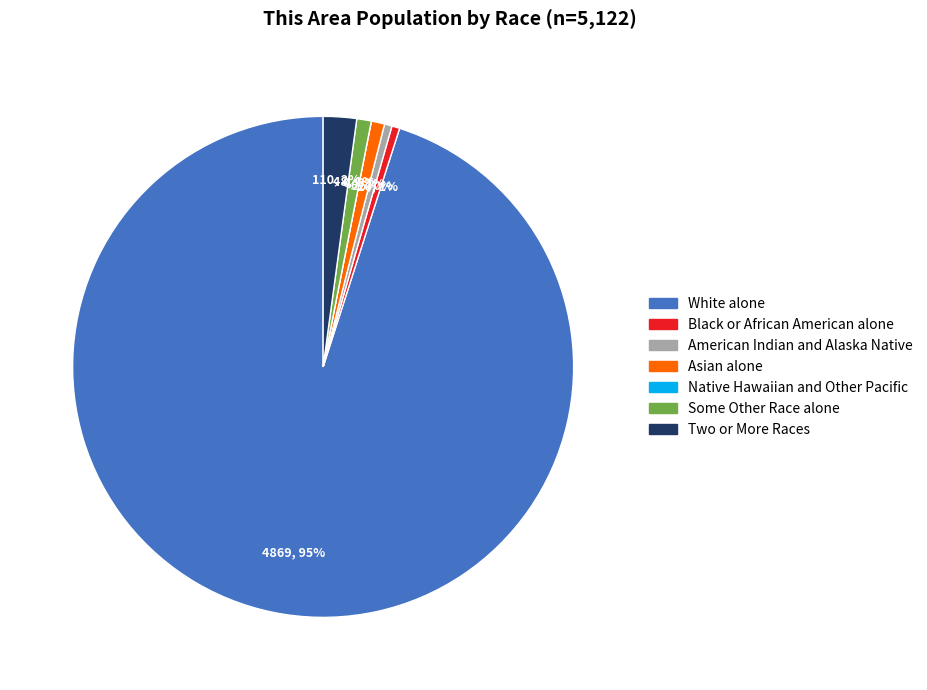

How many slices are in this pie chart?

7